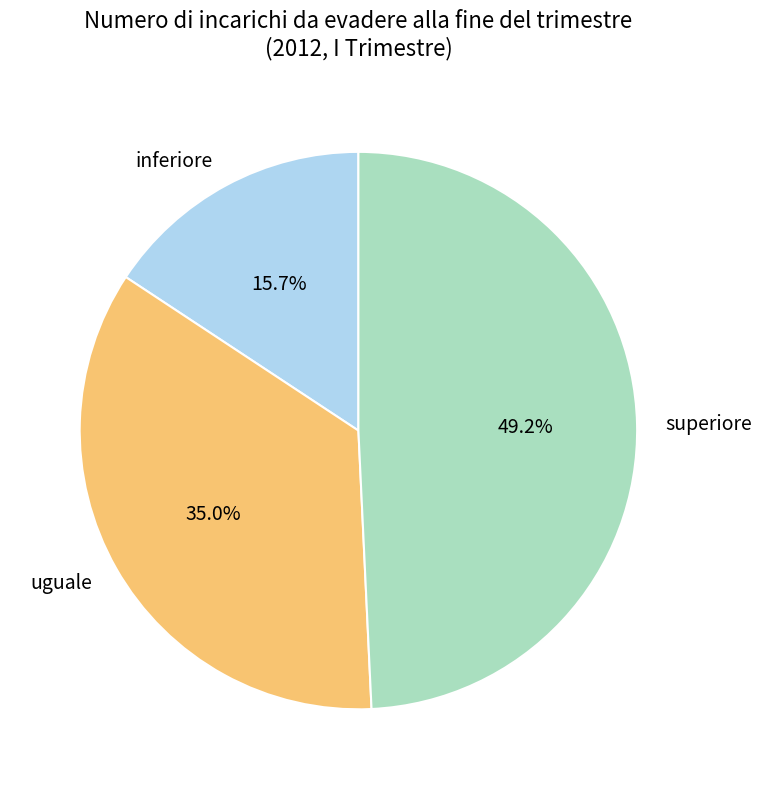

True or false: inferiore accounts for 16% of the total.

True